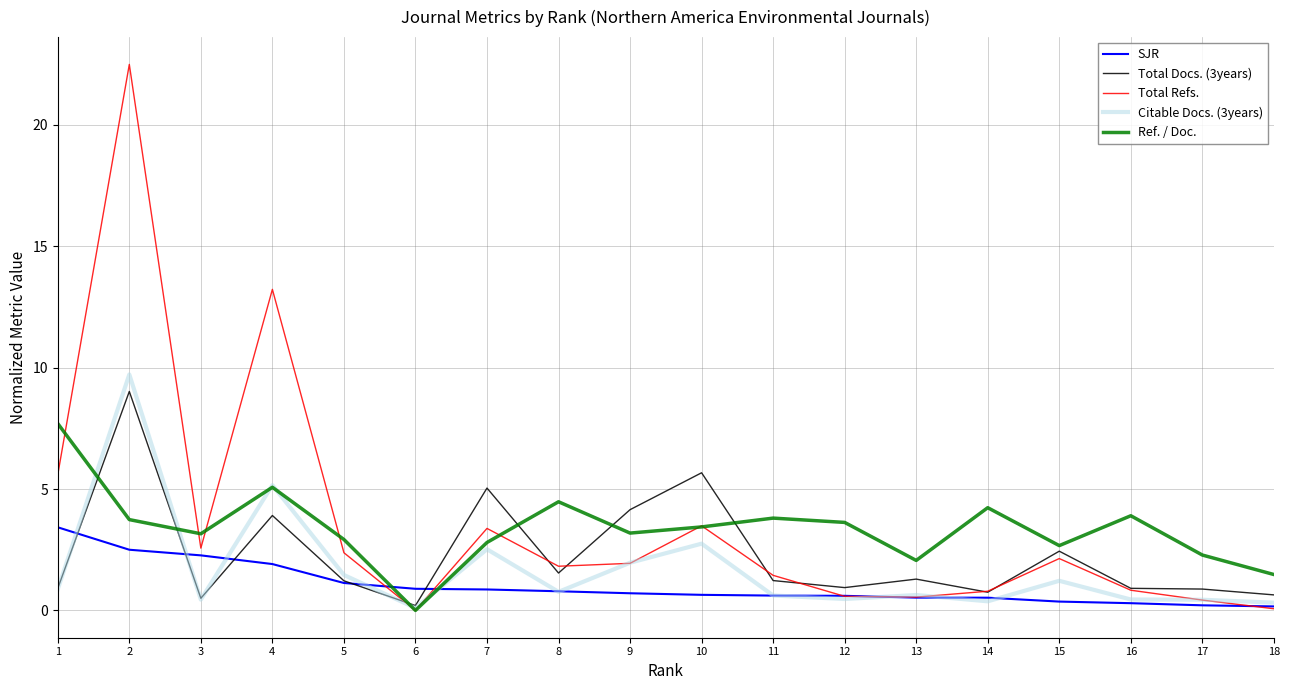

How many categories are shown in the chart?

18